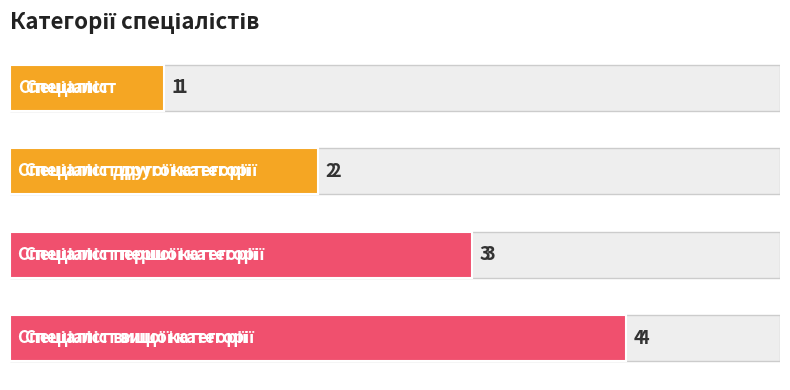

What position from the left is Спеціаліст другої категорії?

2